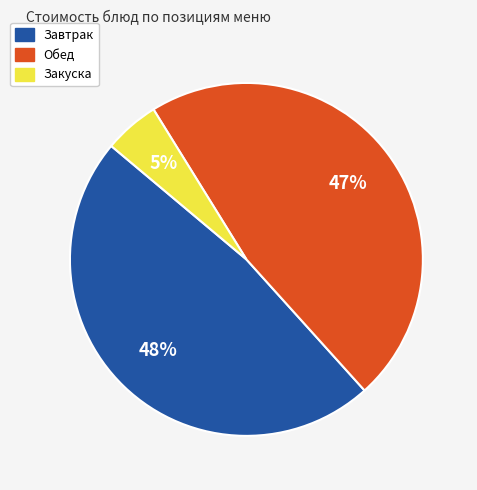

To the nearest percent, what is the average slice percentage?

33%